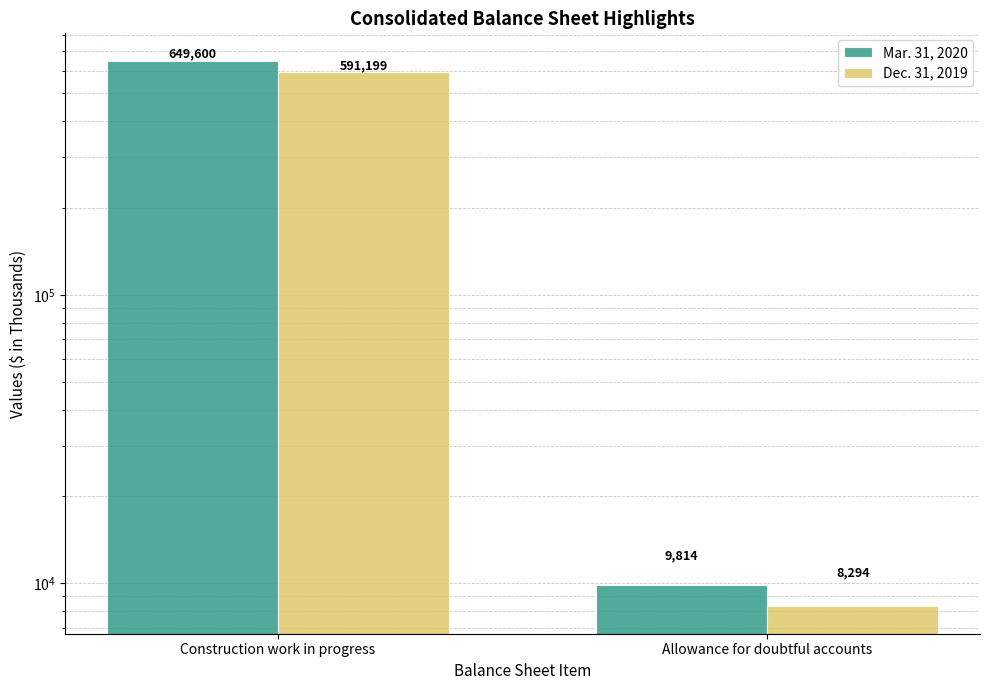

Rank the series at Allowance for doubtful accounts from lowest to highest value.

Dec. 31, 2019, Mar. 31, 2020